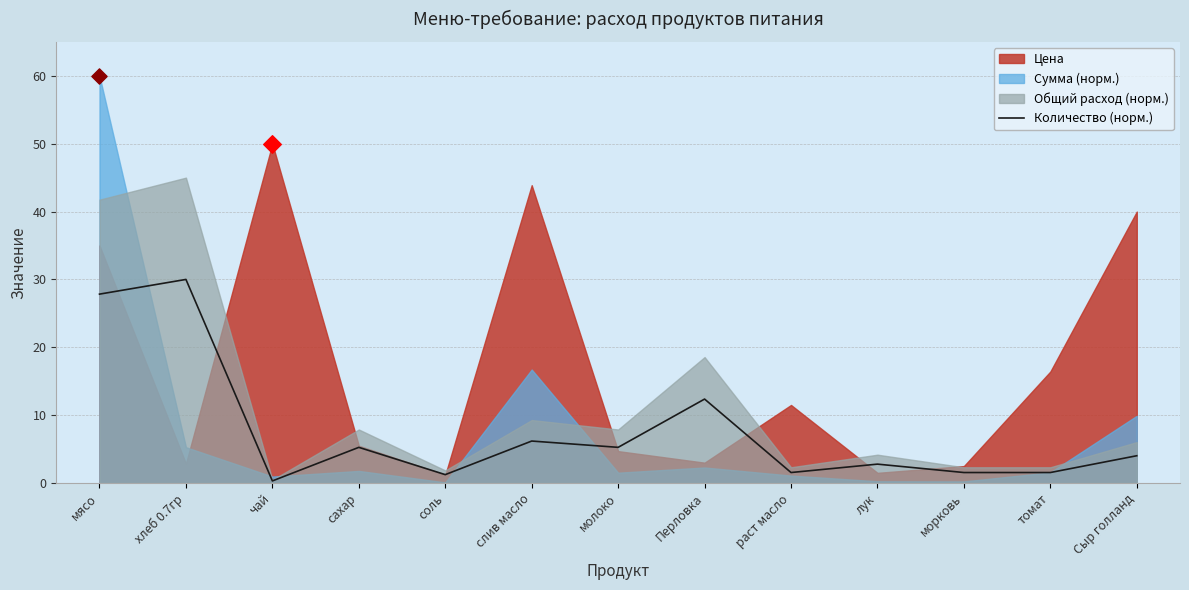

What is the change in value from хлеб 0.7гр to Перловка?

-17.6